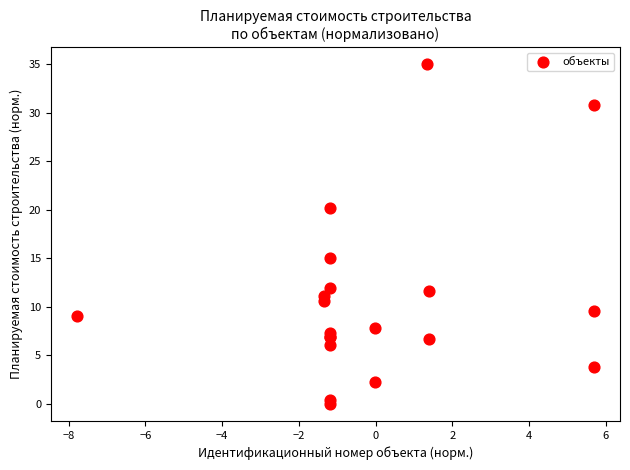

What Y value in the scatter plot is closest to 17?

15.1